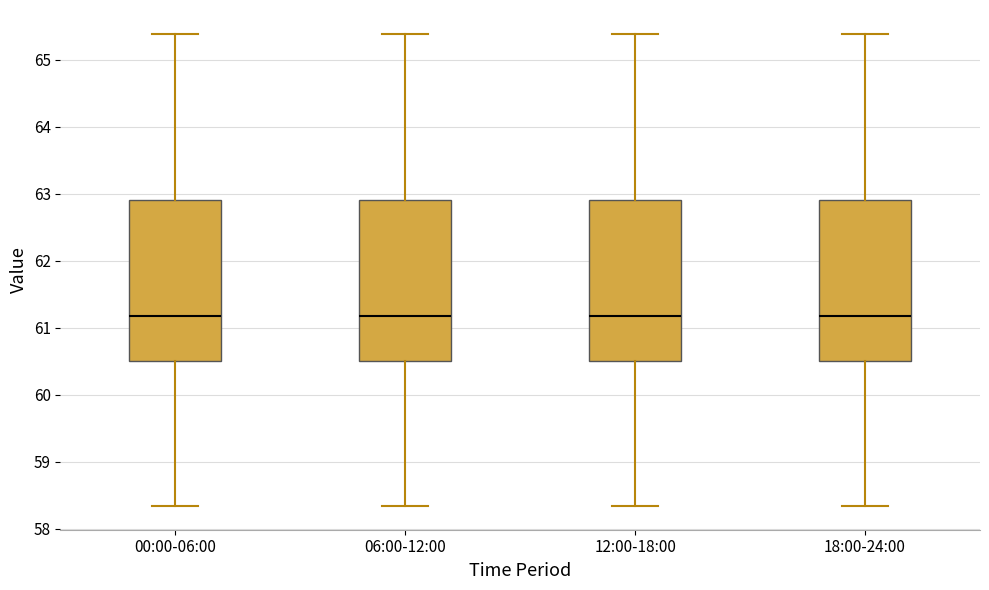

Reading left to right, transcribe this box plot: for each box, give where its median line is, the range the box spans, and where its two whiskers end, as read against the y-axis. The values are not printed on the chart, so give them approximately, as read against the axis.

00:00-06:00: median 61.2, box 60.5 to 62.9, whiskers 58.3 to 65.4
06:00-12:00: median 61.2, box 60.5 to 62.9, whiskers 58.3 to 65.4
12:00-18:00: median 61.2, box 60.5 to 62.9, whiskers 58.3 to 65.4
18:00-24:00: median 61.2, box 60.5 to 62.9, whiskers 58.3 to 65.4